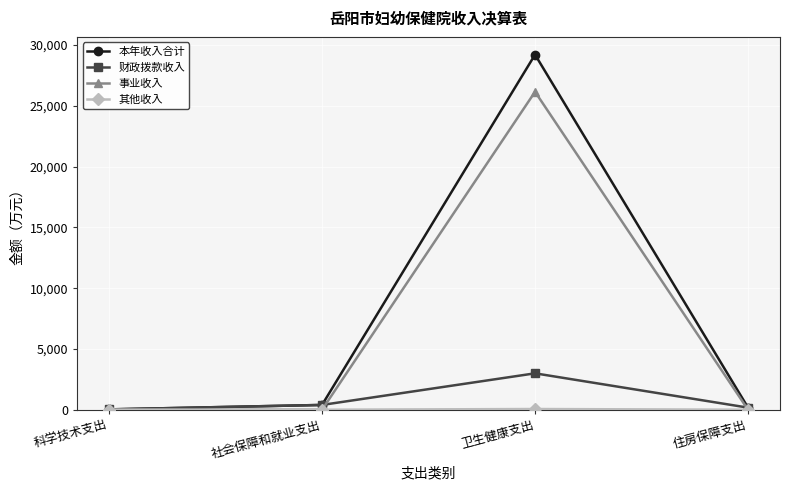

What is the highest value of the 财政拨款收入 series?

2995.3